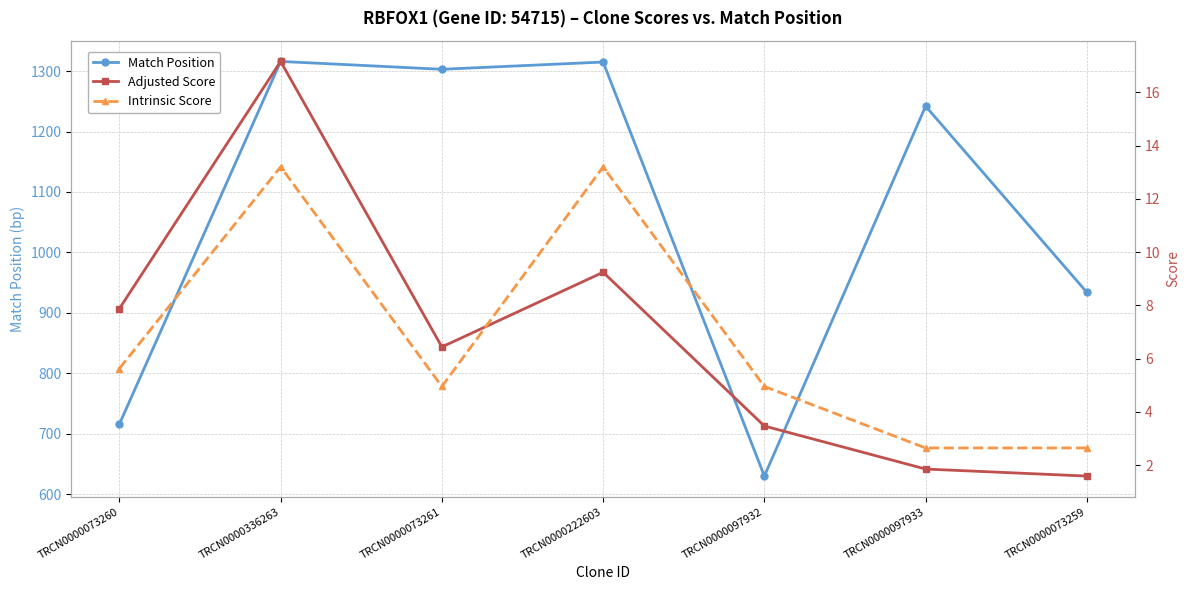

How many distinct data groups are displayed?

3